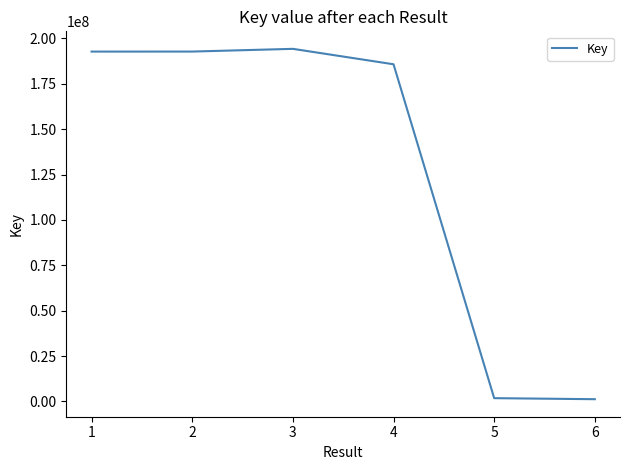

What is the difference between the maximum and minimum values?

193012585